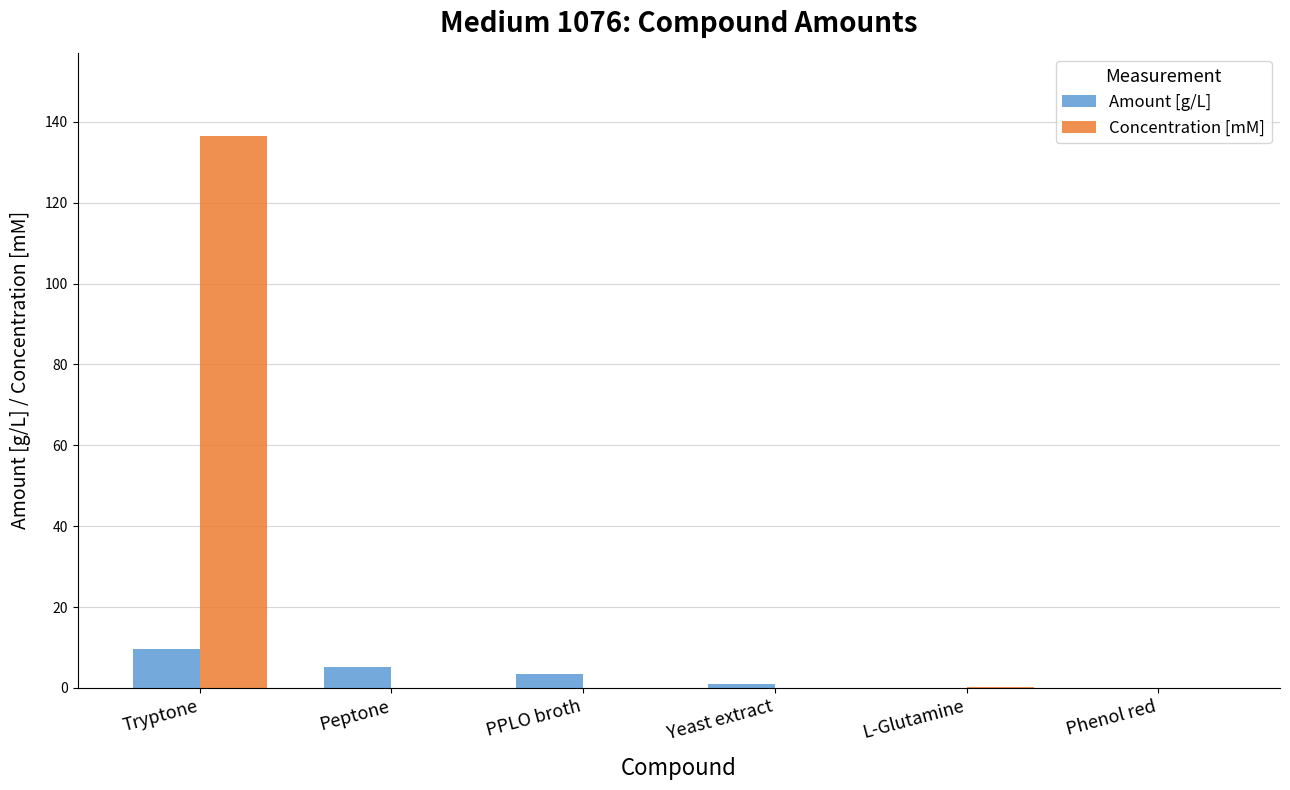

Which series has the largest total across all categories?

Concentration [mM]